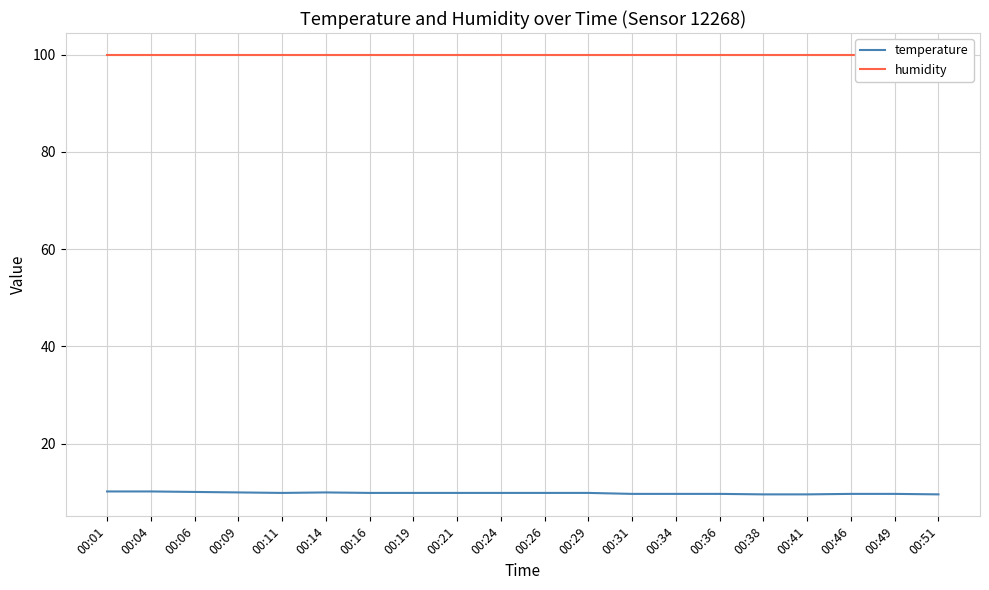

The temperature series shows 9.9 at 00:11. True or false?

True